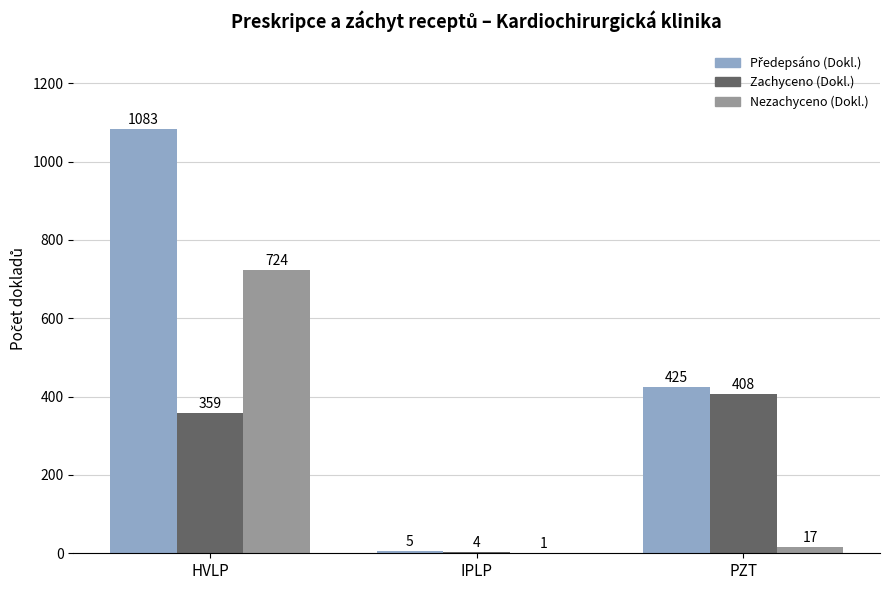

True or false: Zachyceno (Dokl.) has a value of 408 at PZT.

True